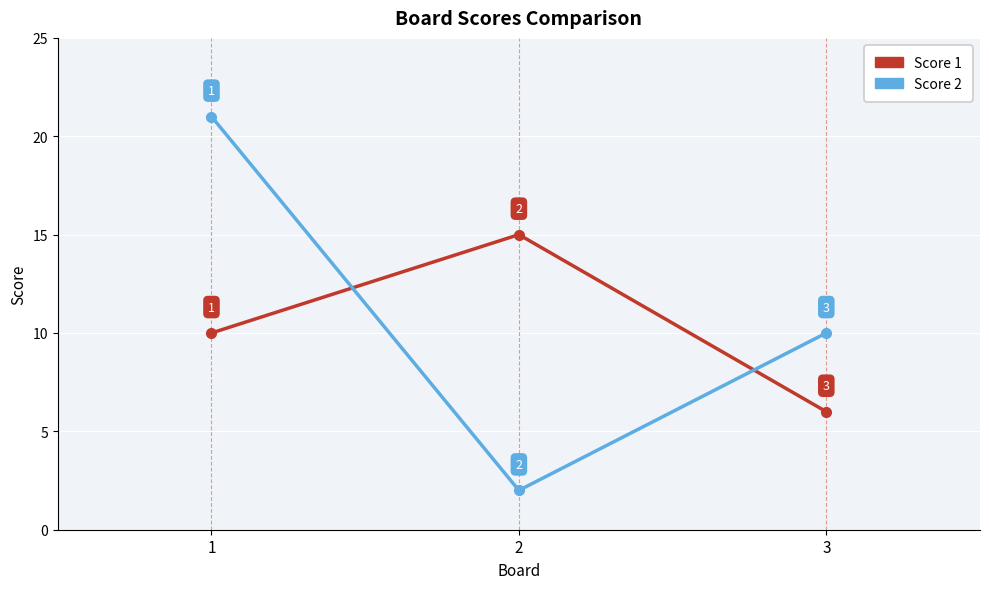

What are all the series names shown in the legend?

Score 1, Score 2